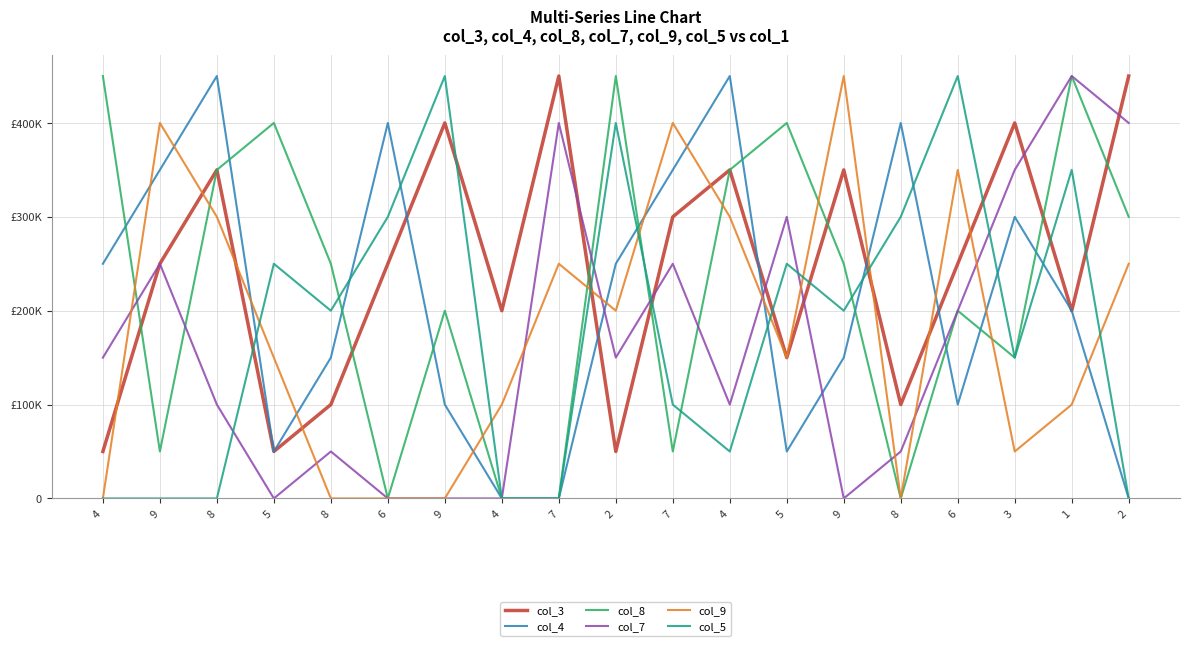

How many interior local valleys does the col_5 series have?

4